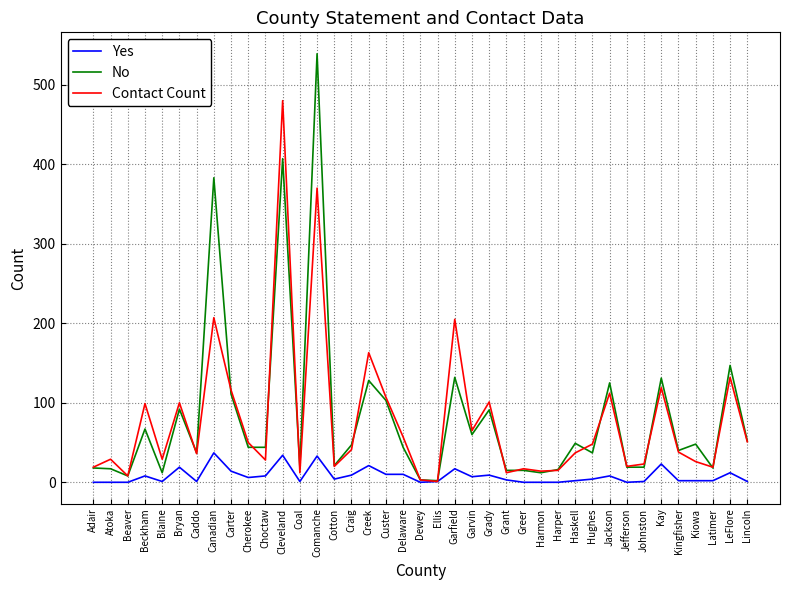

What is the difference between the Contact Count values at Harper and Lincoln?

36